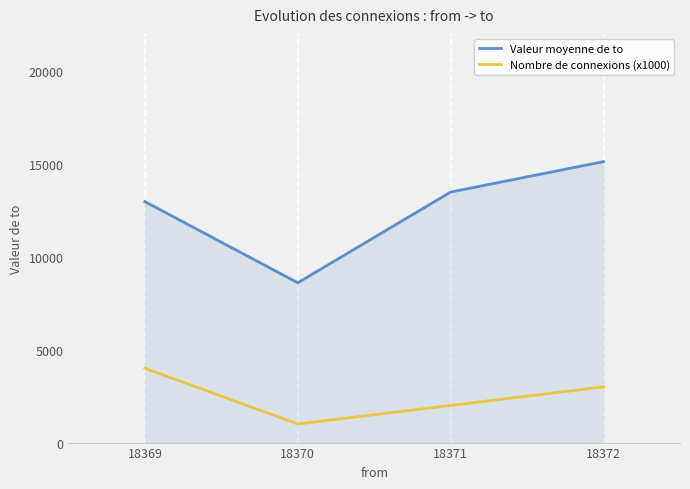

What is the difference between the Valeur moyenne de to values at 18372 and 18371?

1638